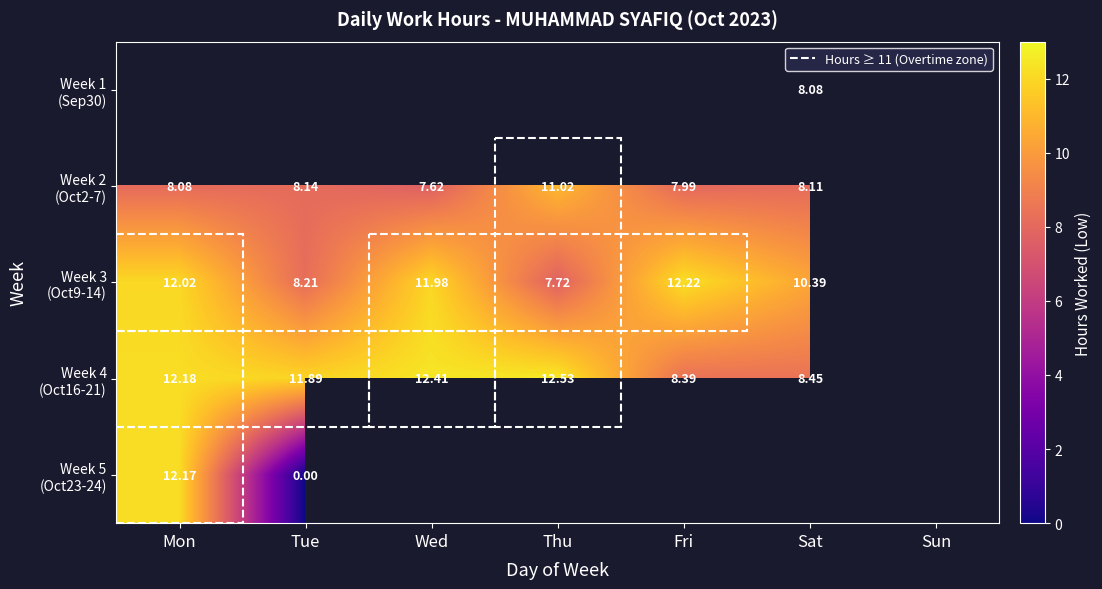

How many data points does each series have?

7